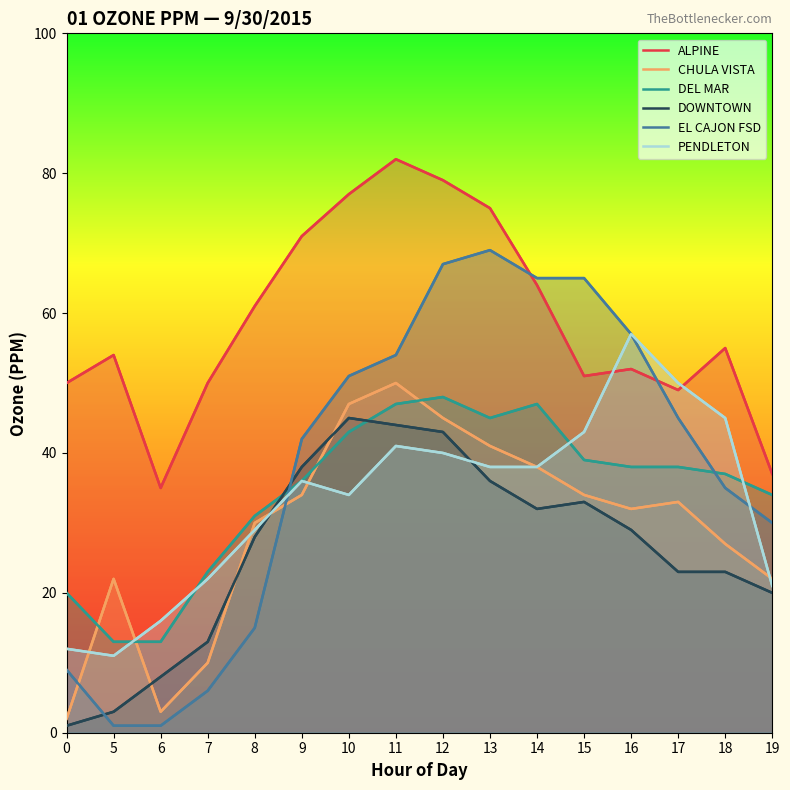

Reading left to right, transcribe all the data shown in this chart.

ALPINE: 0=0.1	5=0.1	6=0.0	7=0.1	8=0.1	9=0.1	10=0.1	11=0.1	12=0.1	13=0.1	14=0.1	15=0.1	16=0.1	17=0.0	18=0.1	19=0.0
CHULA VISTA: 0=0.0	5=0.0	6=0.0	7=0.0	8=0.0	9=0.0	10=0.0	11=0.1	12=0.0	13=0.0	14=0.0	15=0.0	16=0.0	17=0.0	18=0.0	19=0.0
DEL MAR: 0=0.0	5=0.0	6=0.0	7=0.0	8=0.0	9=0.0	10=0.0	11=0.0	12=0.0	13=0.0	14=0.0	15=0.0	16=0.0	17=0.0	18=0.0	19=0.0
DOWNTOWN: 0=0.0	5=0.0	6=0.0	7=0.0	8=0.0	9=0.0	10=0.0	11=0.0	12=0.0	13=0.0	14=0.0	15=0.0	16=0.0	17=0.0	18=0.0	19=0.0
EL CAJON FSD: 0=0.0	5=0.0	6=0.0	7=0.0	8=0.0	9=0.0	10=0.1	11=0.1	12=0.1	13=0.1	14=0.1	15=0.1	16=0.1	17=0.0	18=0.0	19=0.0
PENDLETON: 0=0.0	5=0.0	6=0.0	7=0.0	8=0.0	9=0.0	10=0.0	11=0.0	12=0.0	13=0.0	14=0.0	15=0.0	16=0.1	17=0.1	18=0.0	19=0.0